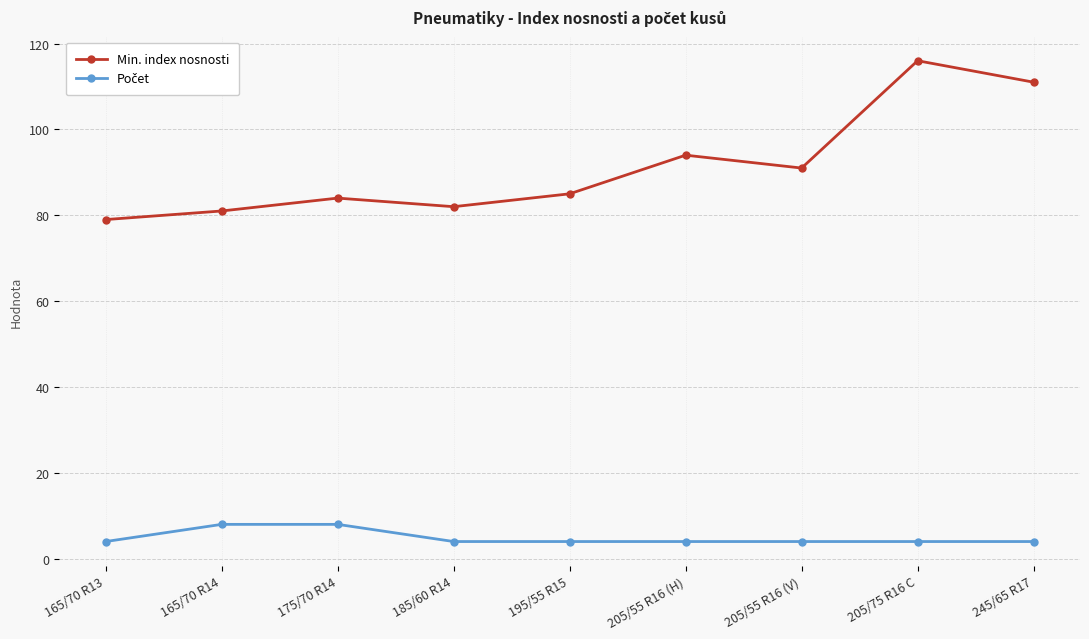

What is the total value across all series at 195/55 R15?

89